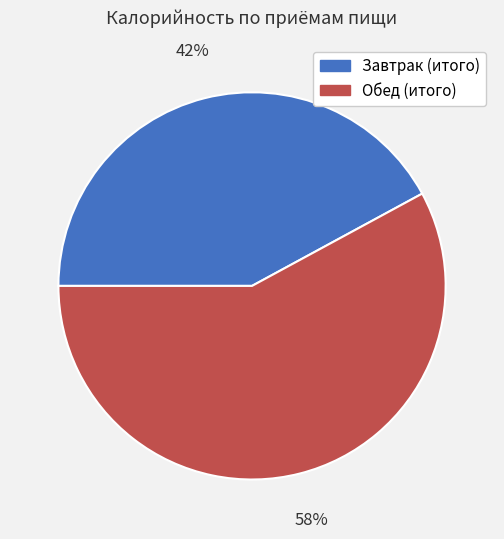

To the nearest percent, what is the difference between the Завтрак (итого) and Обед (итого) slice percentages?

16%